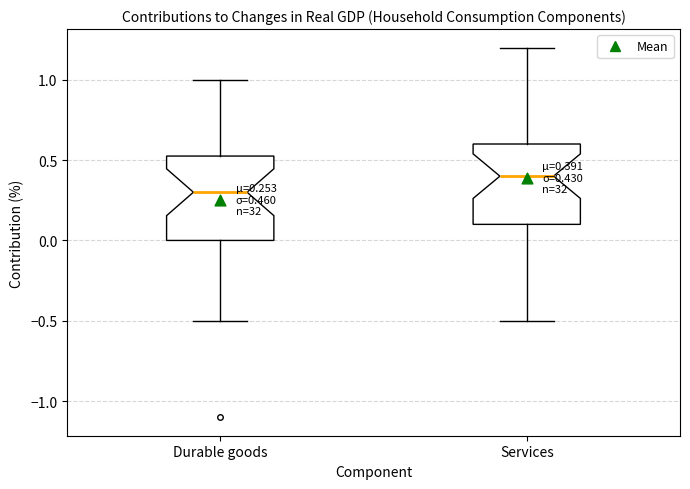

Which box has the lowest median line?

Durable goods